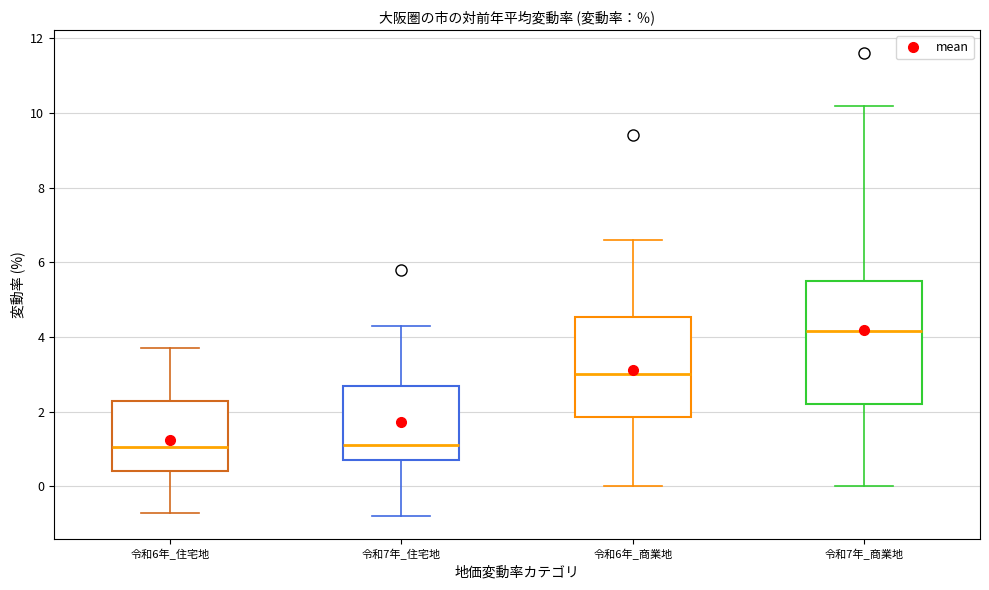

Where is the lower edge of the box for 令和7年_住宅地 on the y-axis? The values are not printed on the chart, so give them approximately, as read against the axis.

0.8